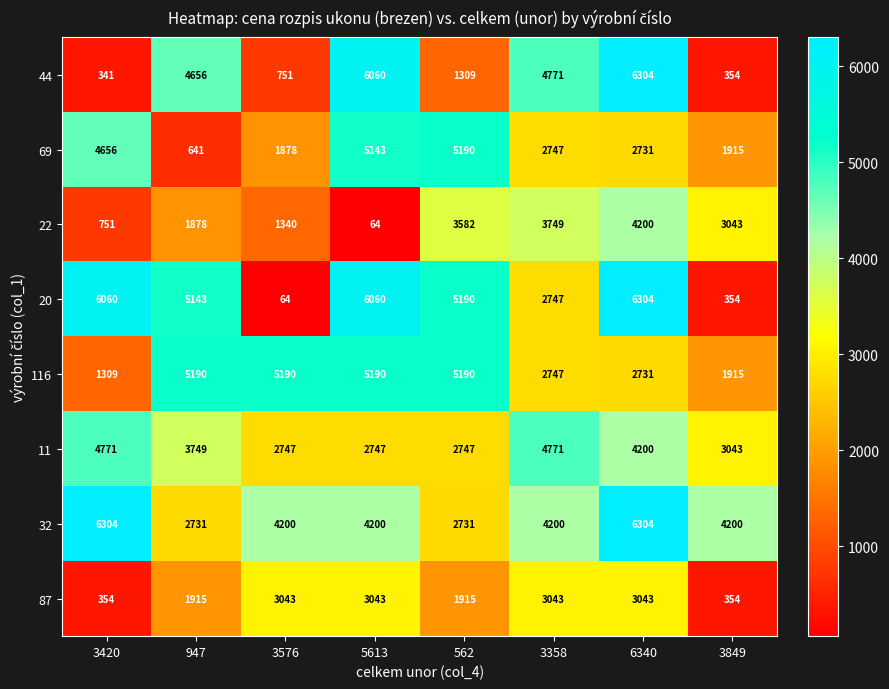

What is the lowest value of the 11 series?

2747